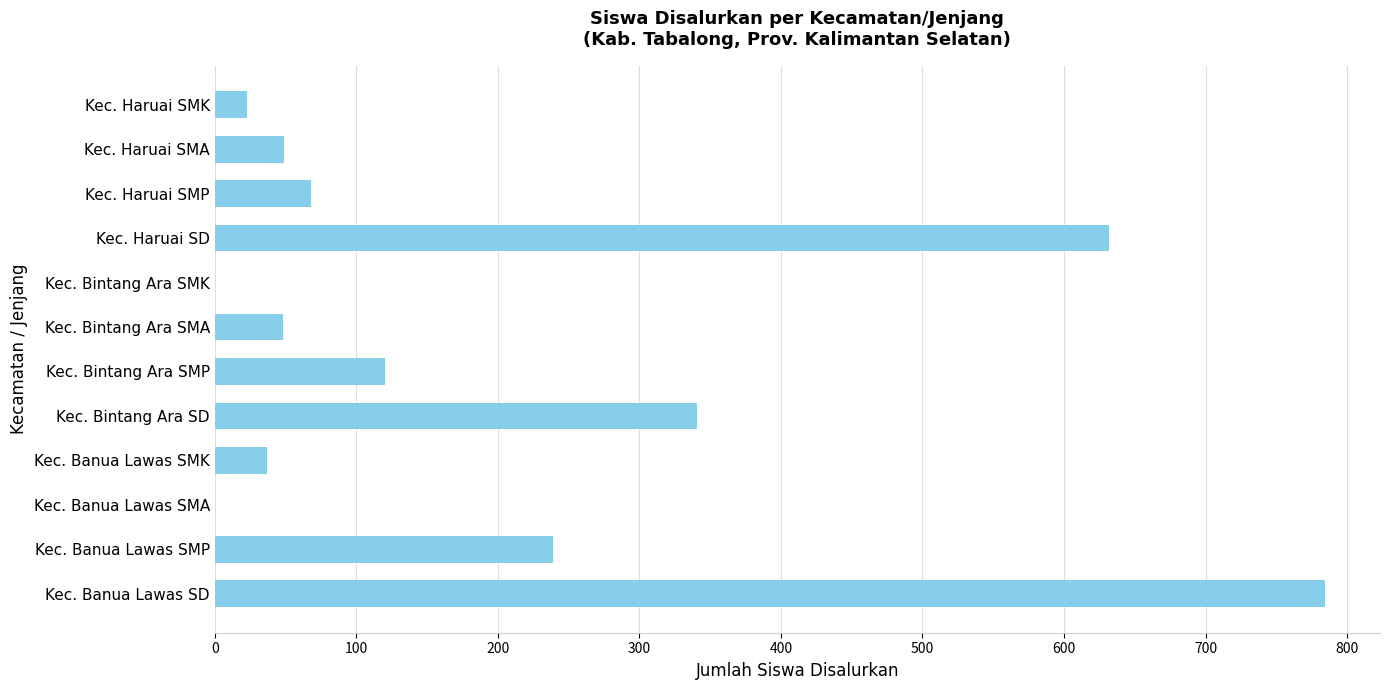

What is the greatest value displayed?

784